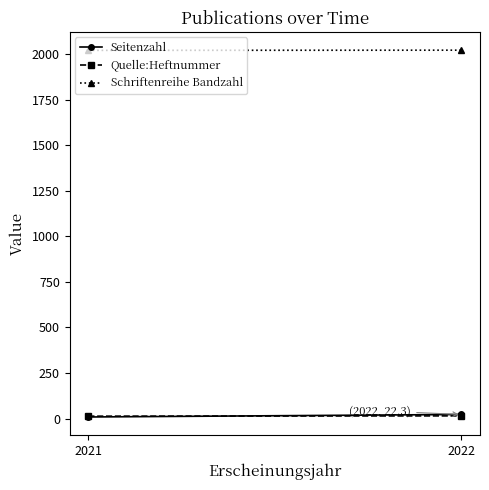

What are all the series names shown in the legend?

Seitenzahl, Quelle:Heftnummer, Schriftenreihe Bandzahl